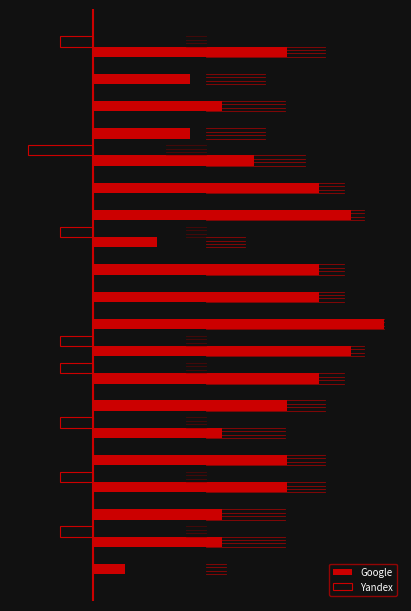

What are all the series names shown in the legend?

Google, Yandex